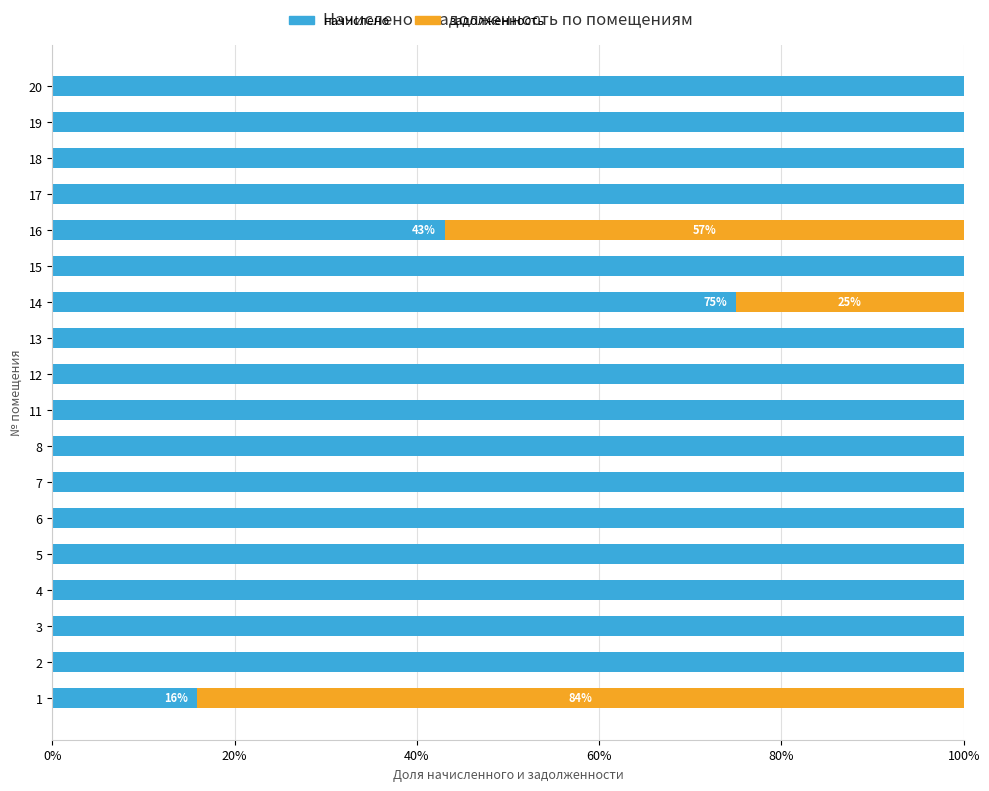

At how many categories does at least one series exceed 0?

18